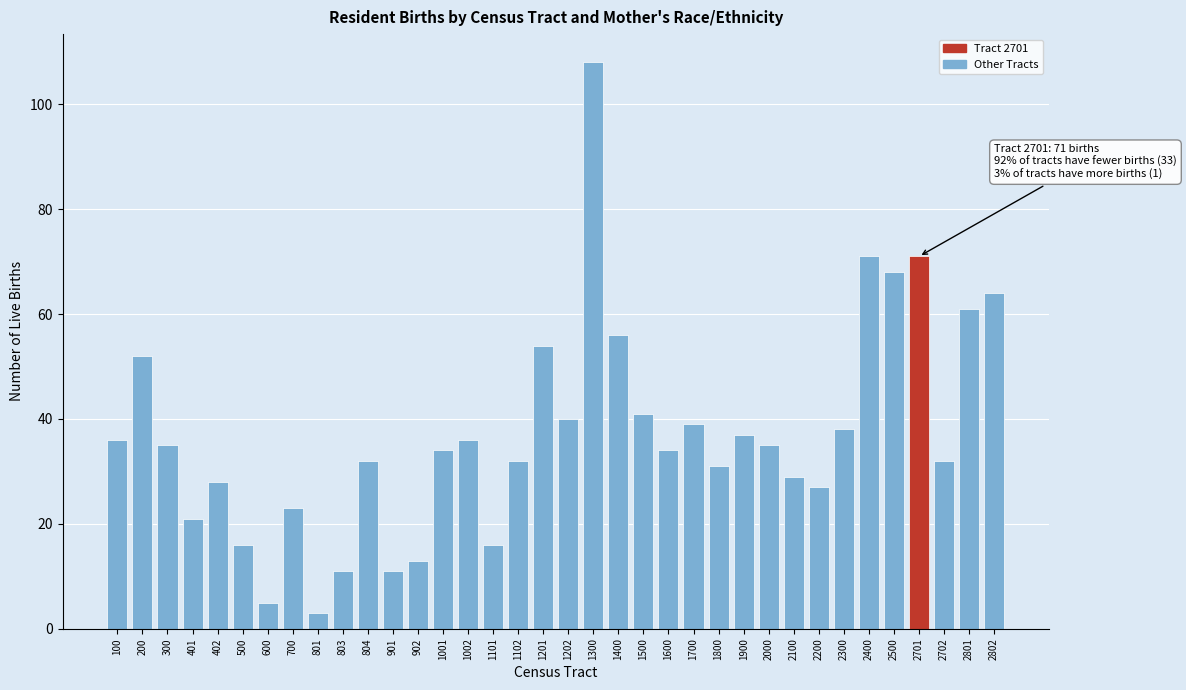

What is the difference between the values at 2701 and 1202?

31